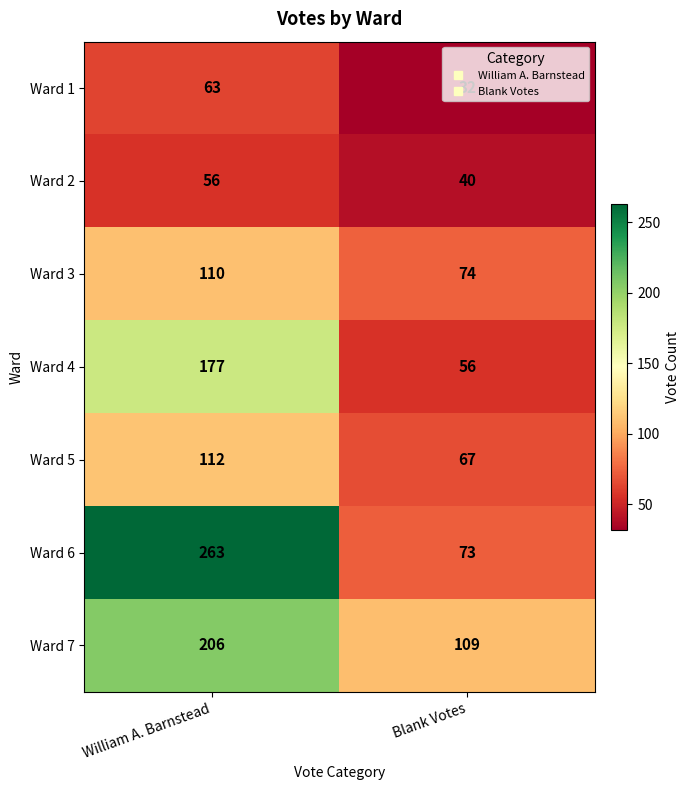

Which series has the largest total across all categories?

Ward 6